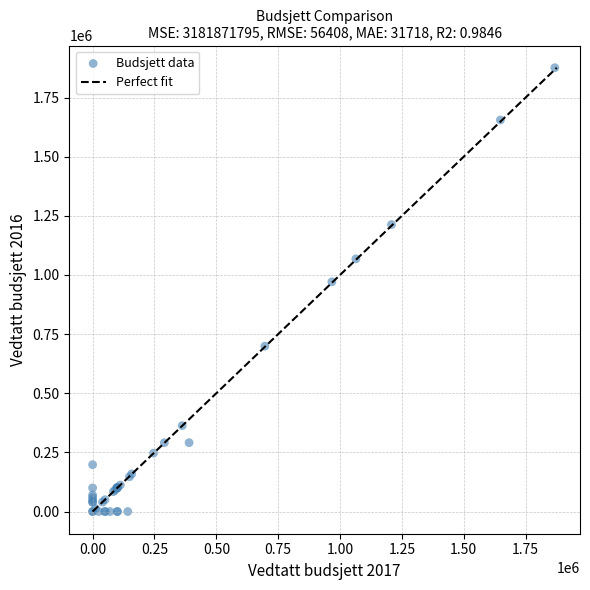

What Y value in the scatter plot is closest to 938000?

971000